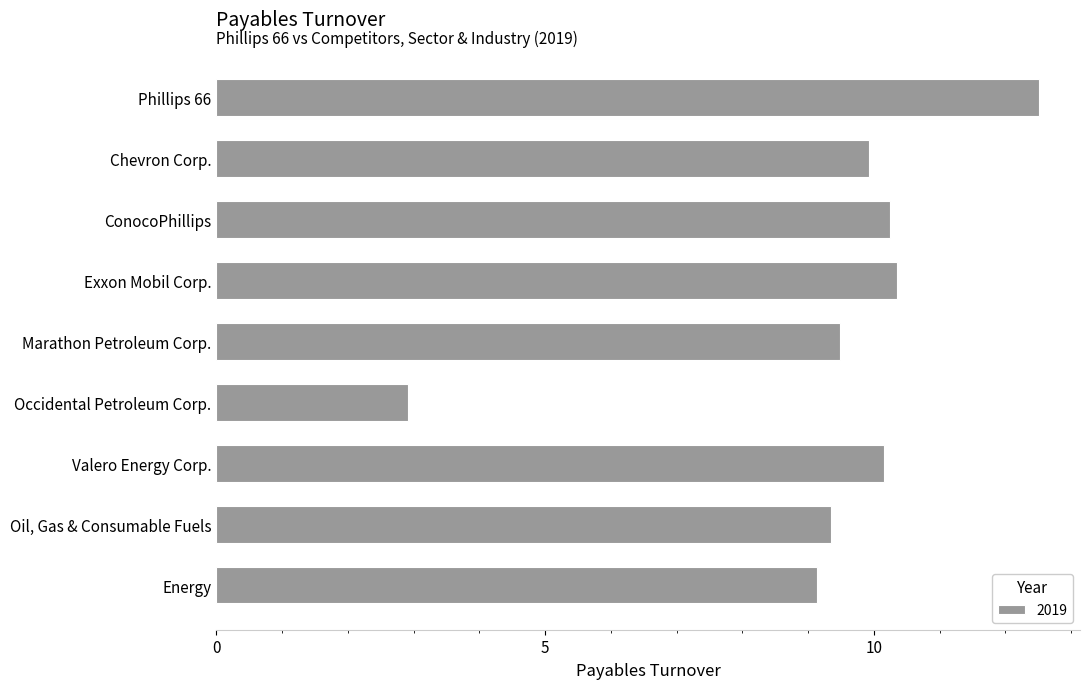

What position from the top is Marathon Petroleum Corp.?

5